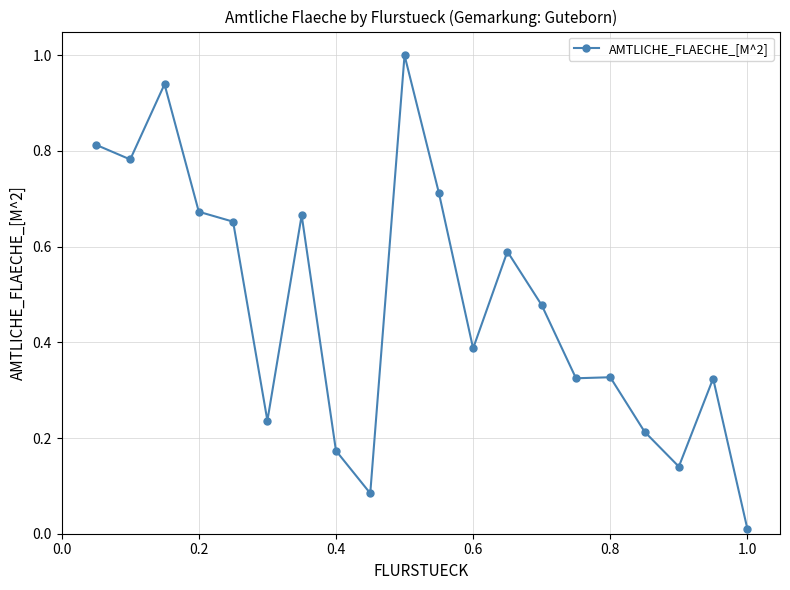

True or false: the data has more than 2 interior local peaks.

True